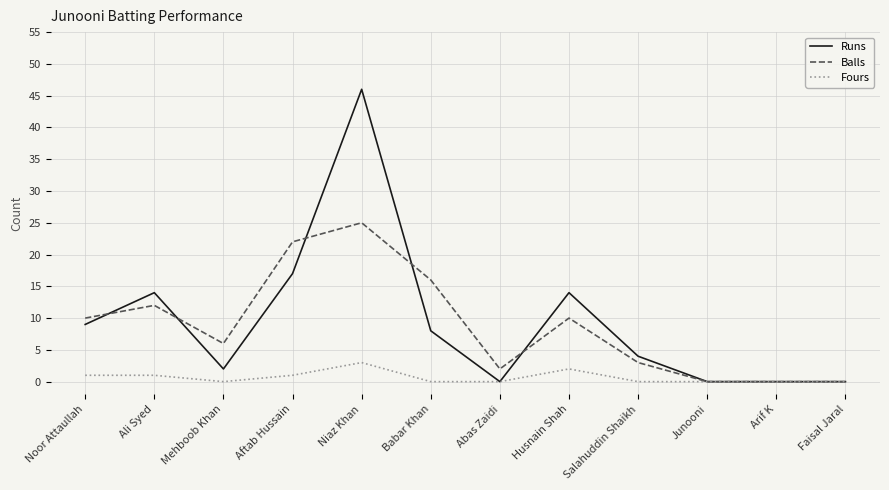

What are all the series names shown in the legend?

Runs, Balls, Fours